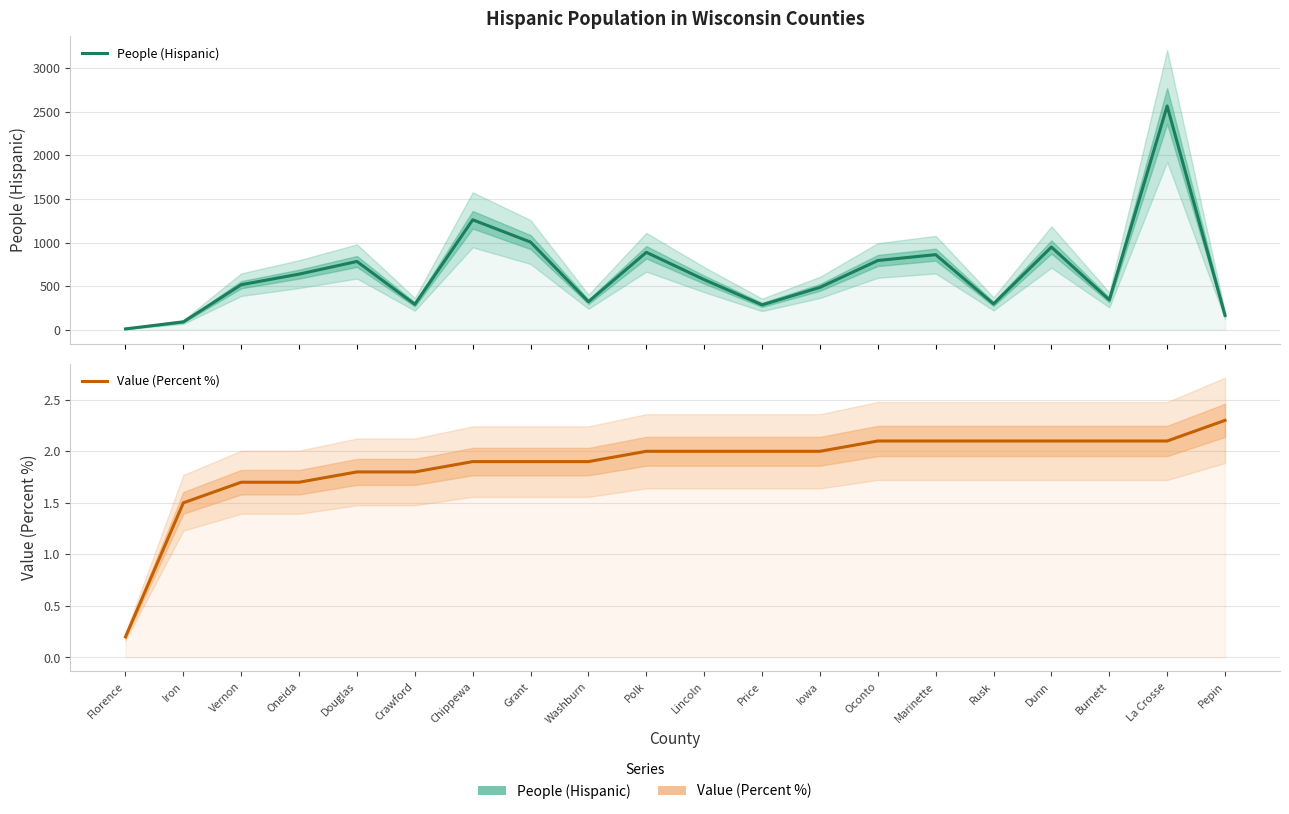

Between La Crosse and Price, which is larger?

La Crosse